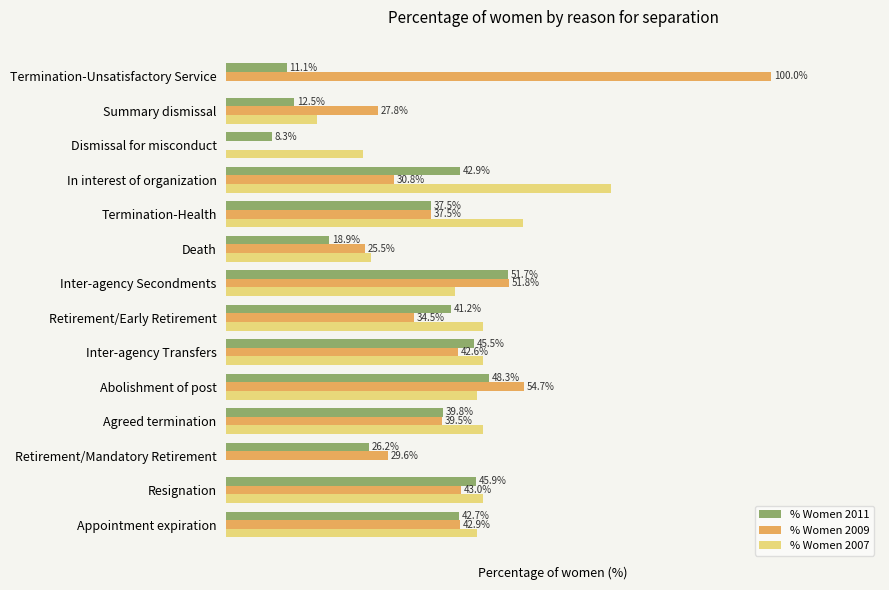

Which label corresponds to the largest value in the chart?

Termination-Unsatisfactory Service